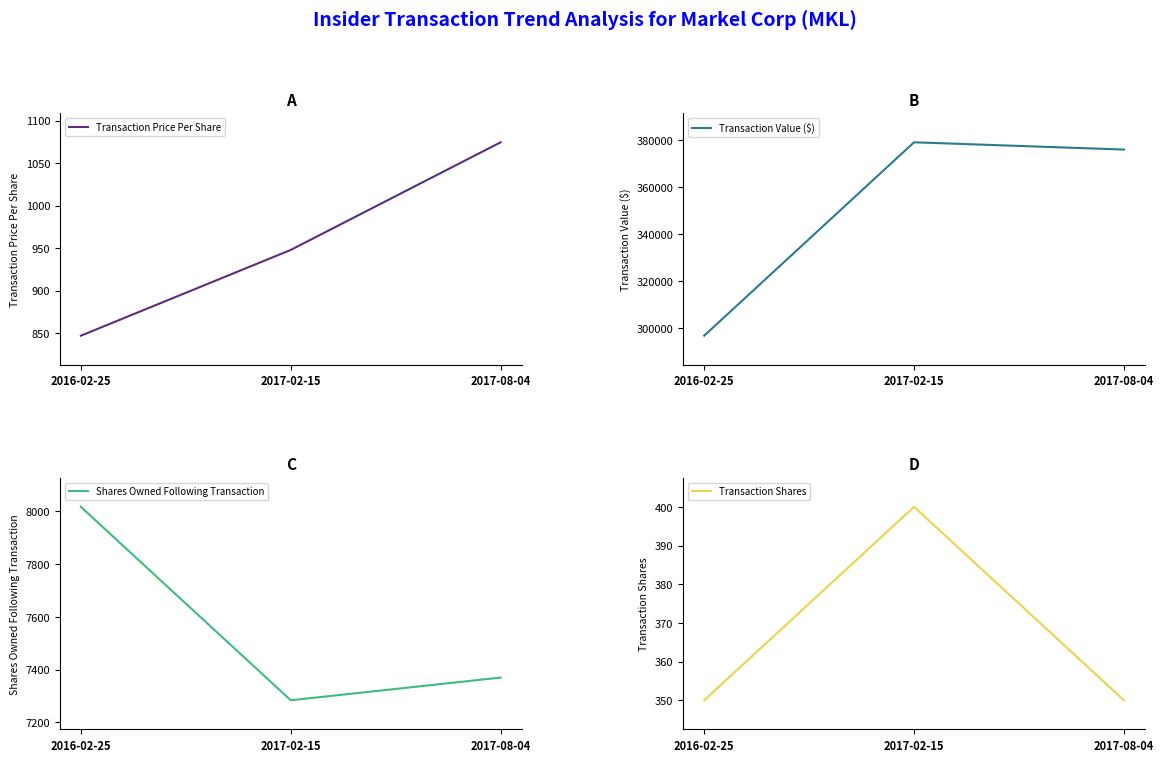

What is the label of the 1st point from the left?

2016-02-25